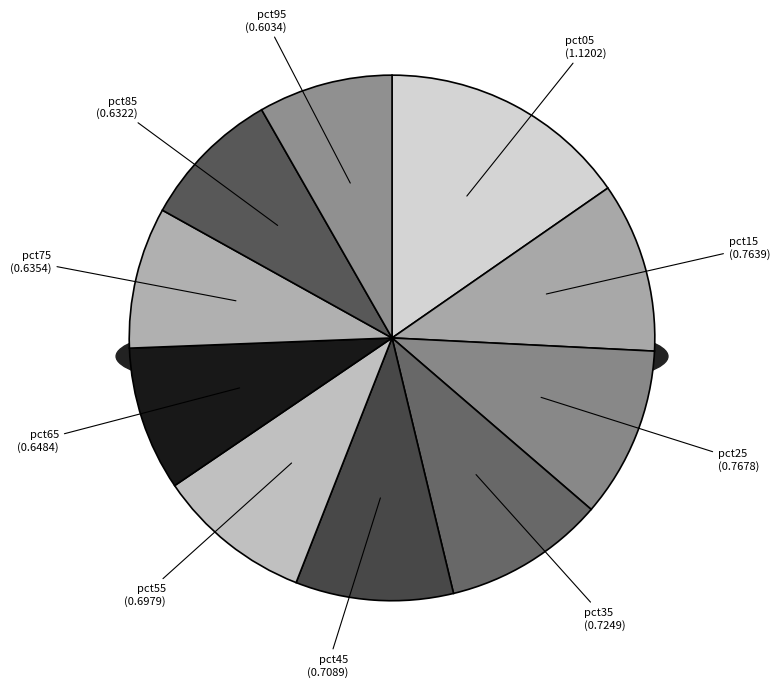

How many slices are in this pie chart?

10